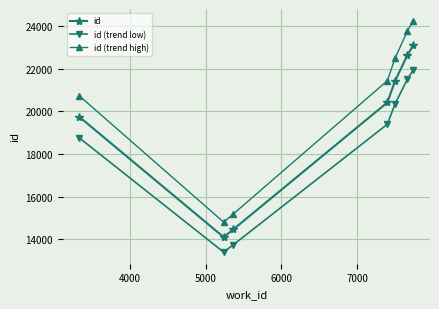

What is the value of the id point at the 7th from the left?

23105.0